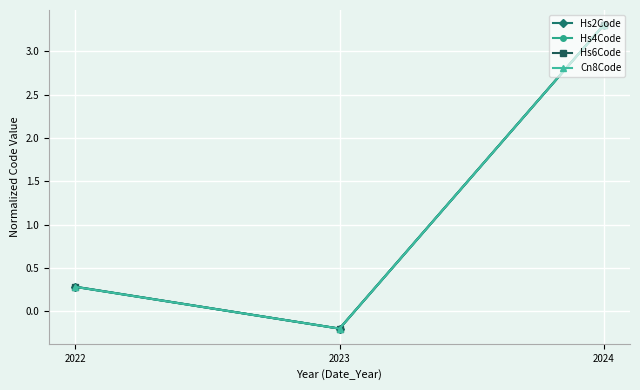

What is the difference between the Hs2Code values at 2023 and 2024?

3.5